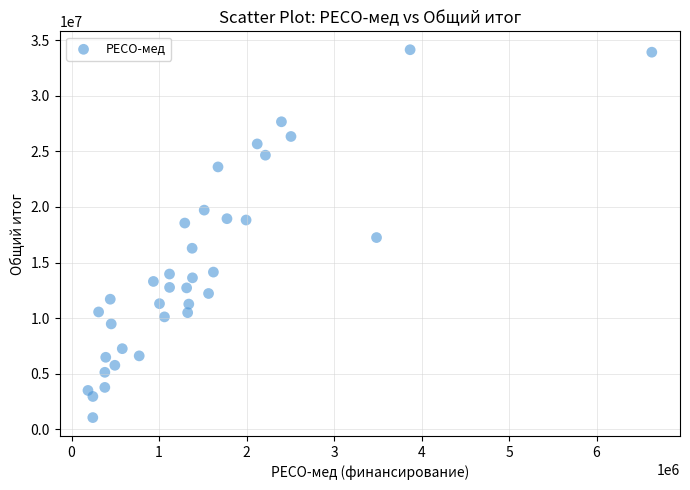

What is the range of Y values (max minus min)?

33093289